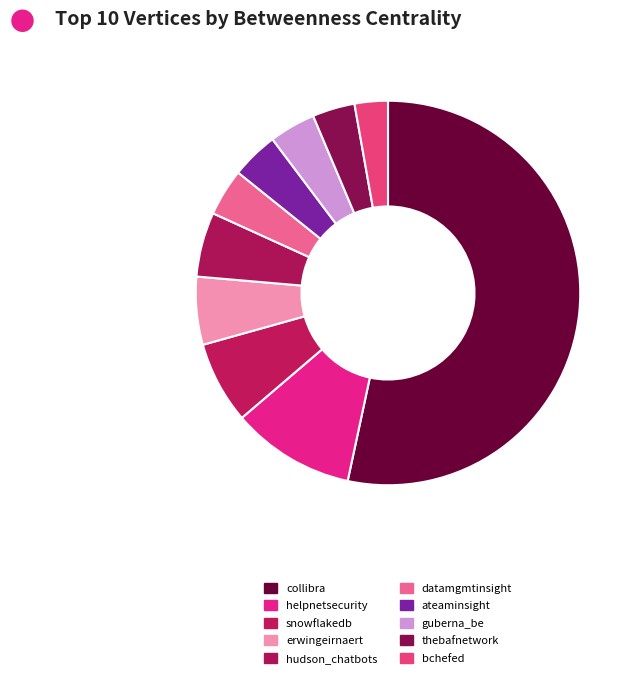

What is the largest slice in the pie chart?

collibra